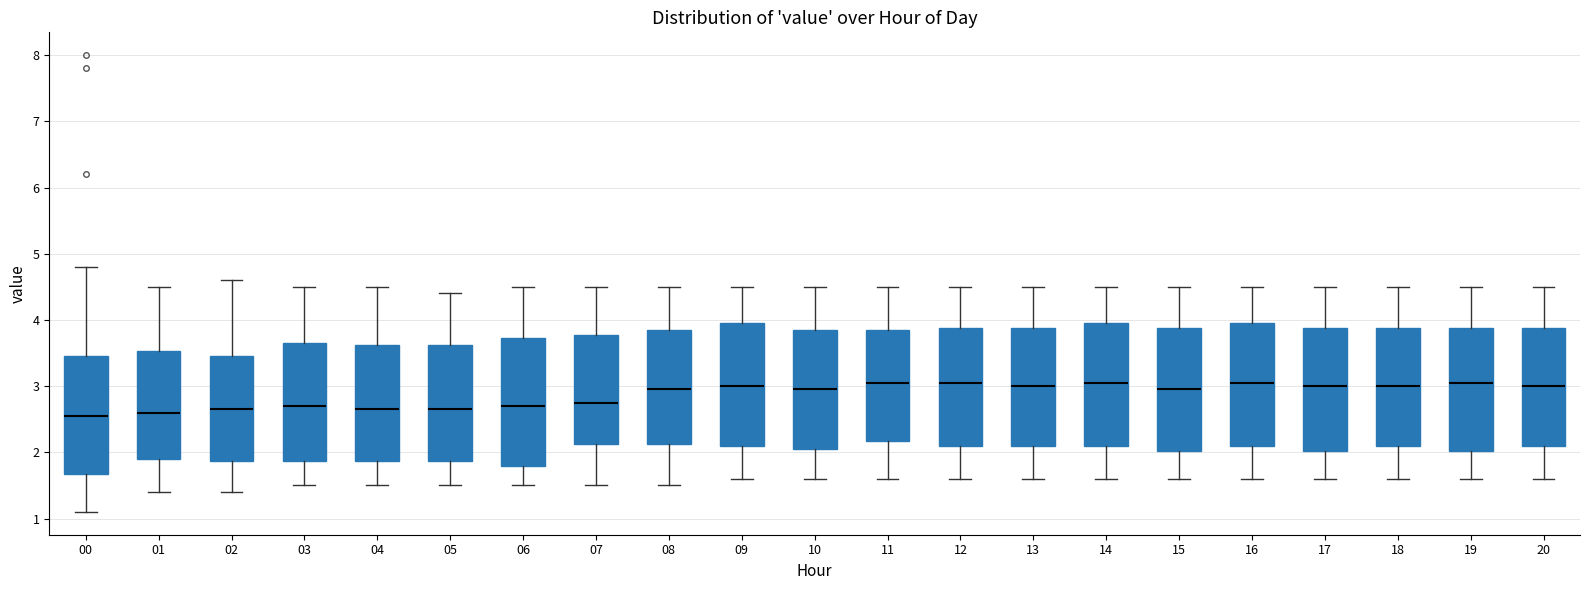

Where is the lower edge of the box at x = 07 on the y-axis? The values are not printed on the chart, so give them approximately, as read against the axis.

2.1